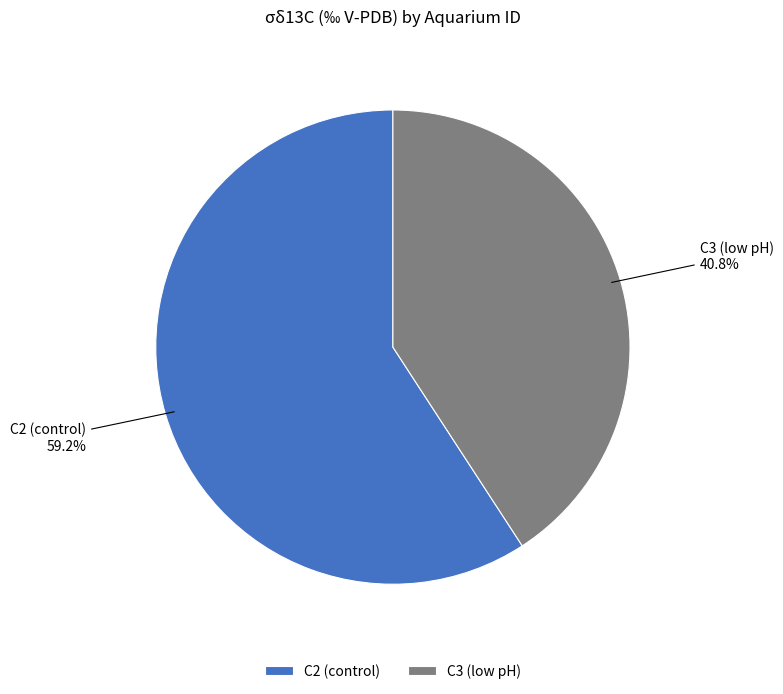

Is the sum of C3 (low pH) and C2 (control) greater than half?

Yes